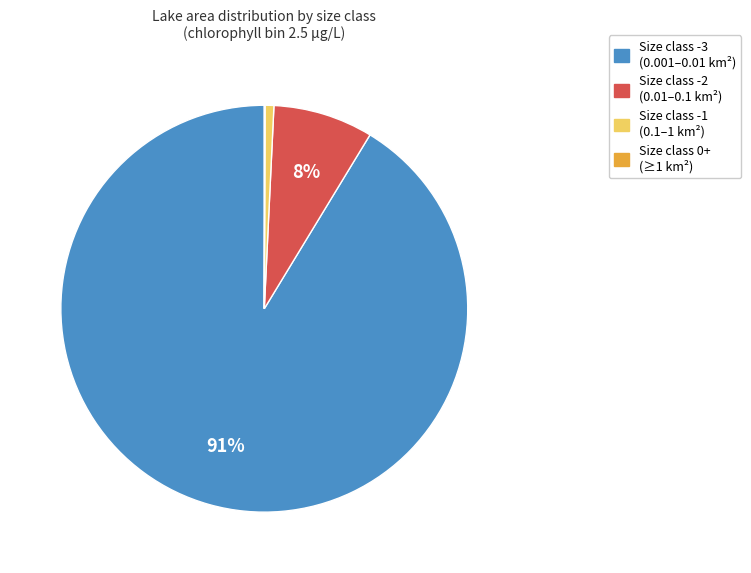

To the nearest percent, what is the difference between the largest and smallest slice percentages?

91%